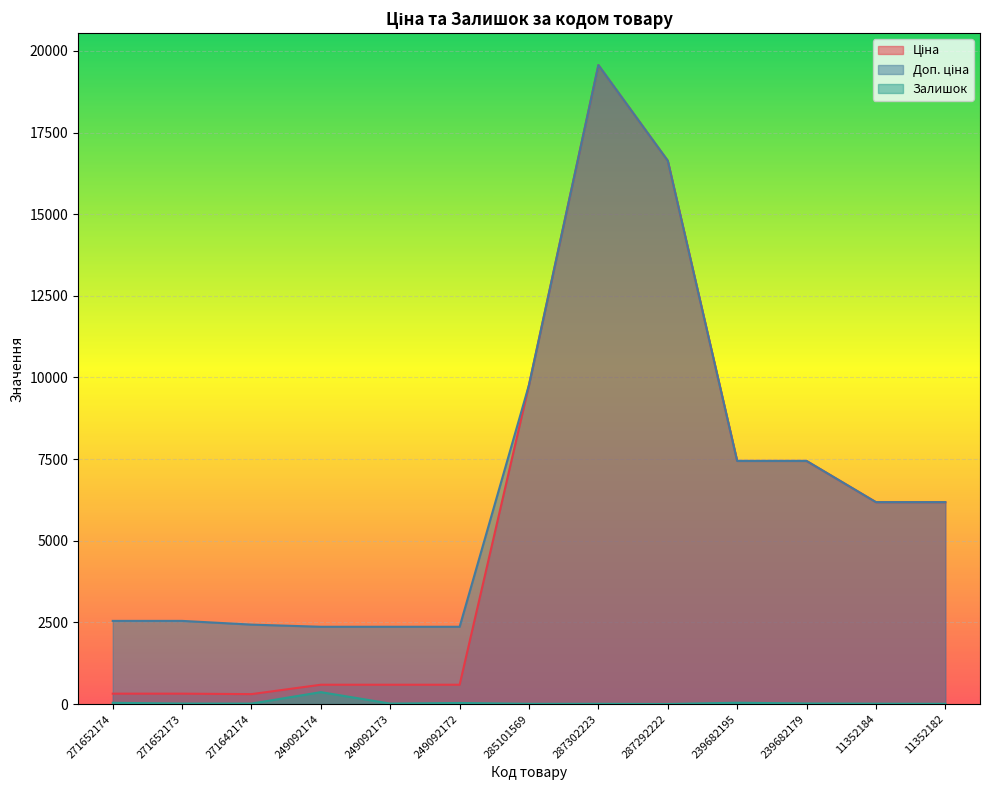

How many values in the Залишок series are below 14?

5